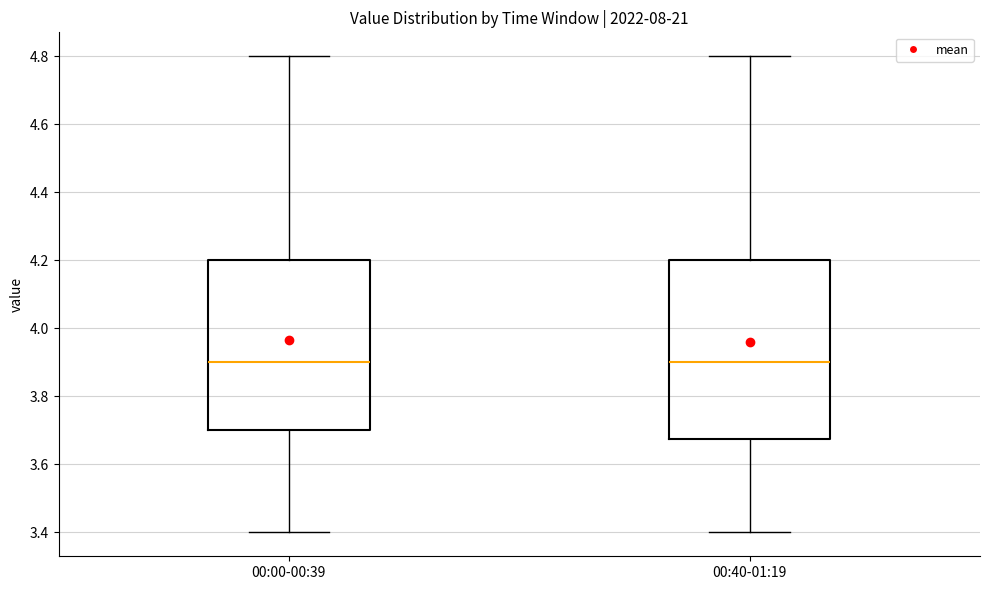

Reading left to right, read every box against the y-axis: the position of its median line, the range the box covers, and the ends of its whiskers. The values are not printed on the chart, so give them approximately, as read against the axis.

00:00-00:39: median 3.90, box 3.70 to 4.20, whiskers 3.40 to 4.80
00:40-01:19: median 3.90, box 3.68 to 4.20, whiskers 3.40 to 4.80